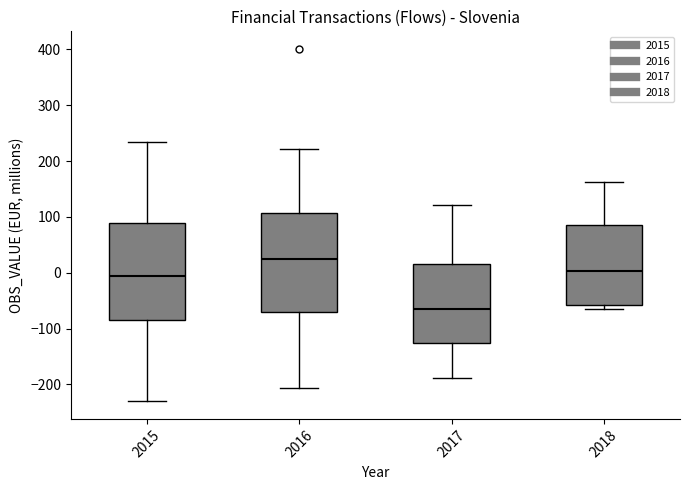

Where is the upper edge of the box at x = 2017 on the y-axis? The values are not printed on the chart, so give them approximately, as read against the axis.

20